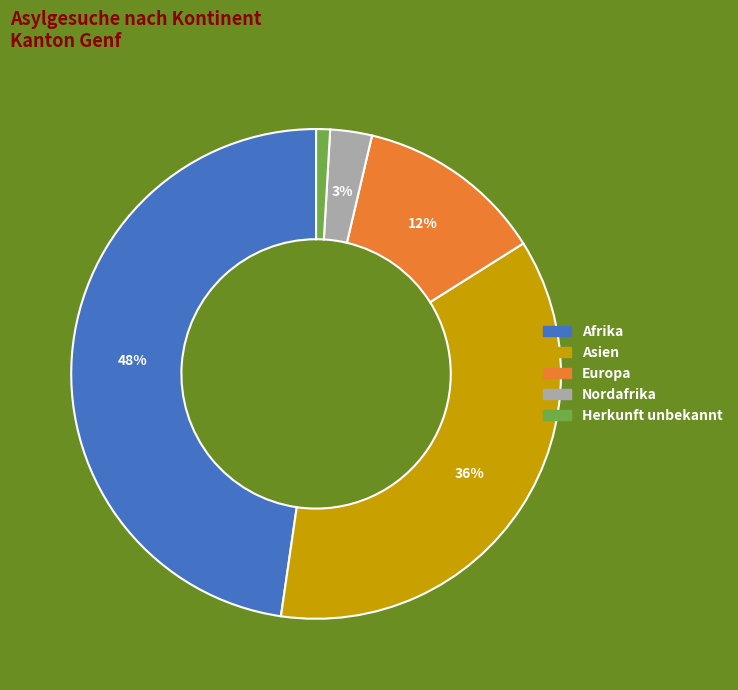

To the nearest percent, what portion does Europa represent?

12%